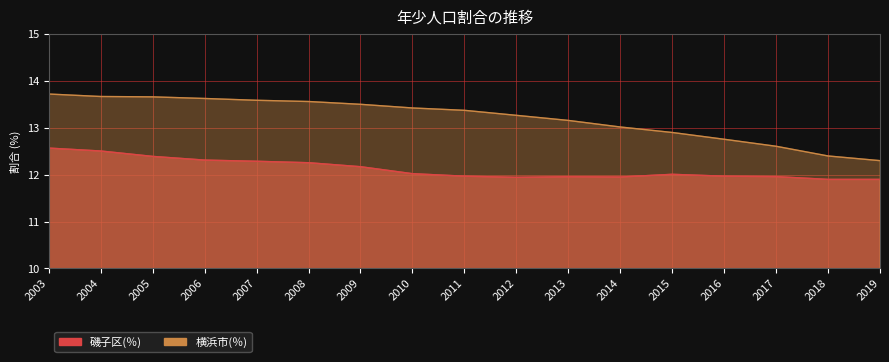

What are all the series names shown in the legend?

磯子区(％), 横浜市(％)